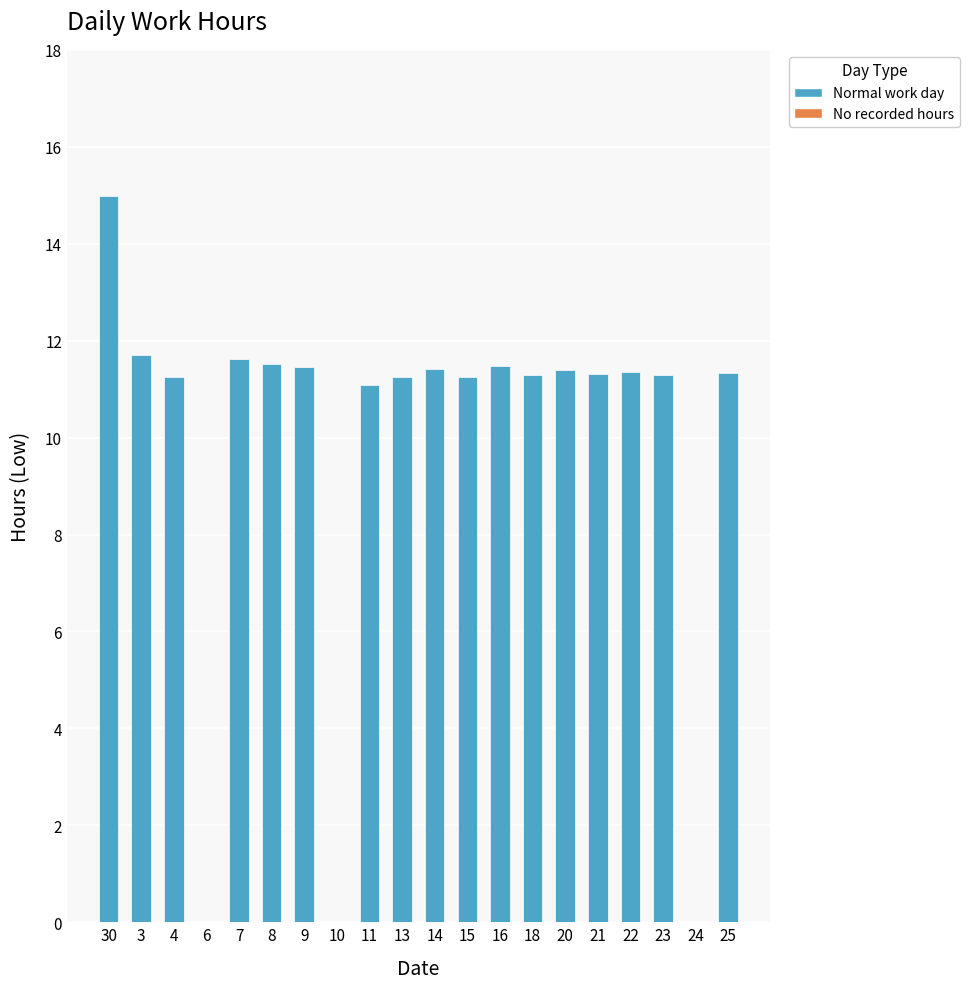

At which label is the value closest to 7?

11